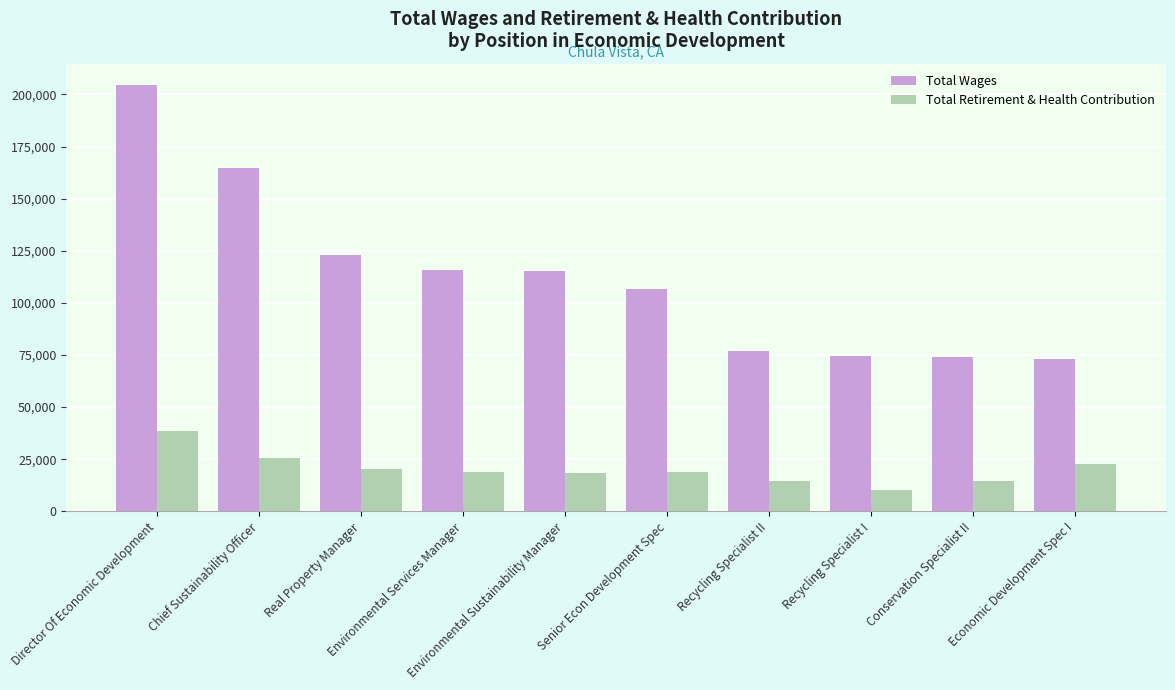

Between Recycling Specialist I and Conservation Specialist II, which series saw the biggest shift?

Total Retirement & Health Contribution